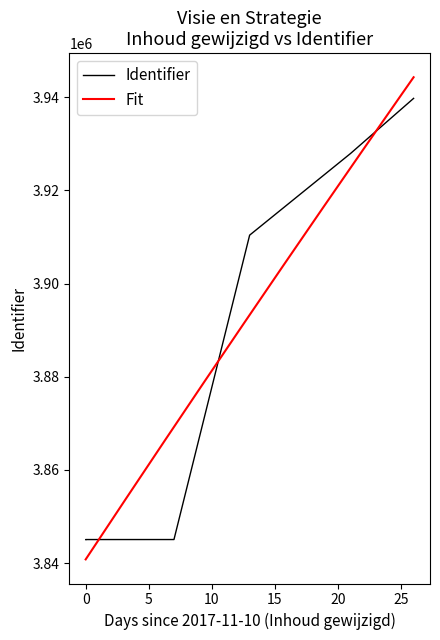

What is the highest value of the Fit series?

3944289.4